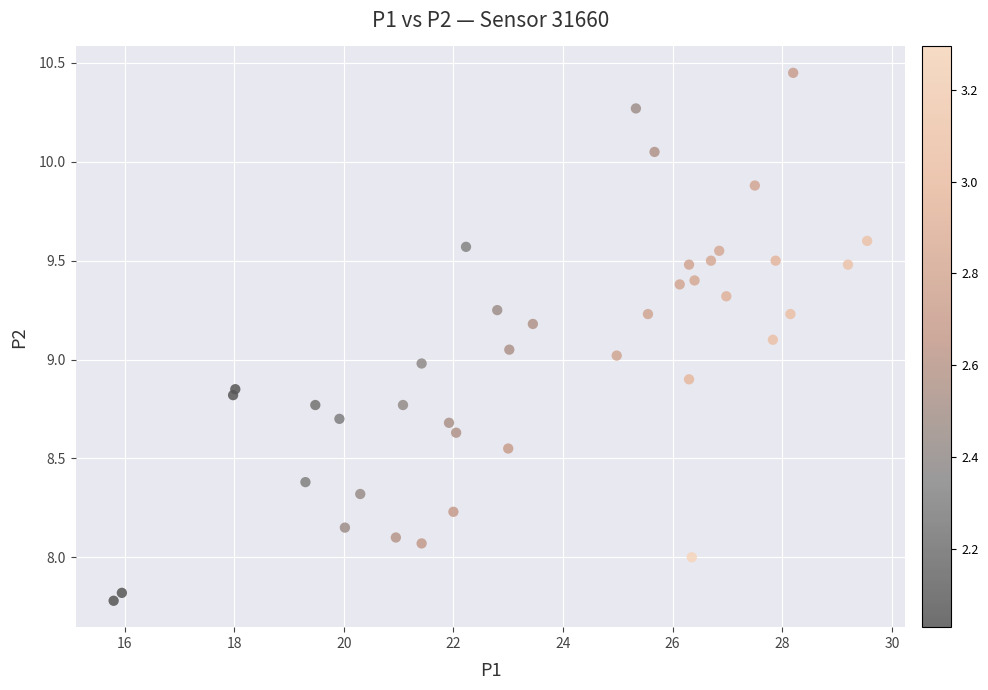

What is the range of X values (max minus min)?

13.8